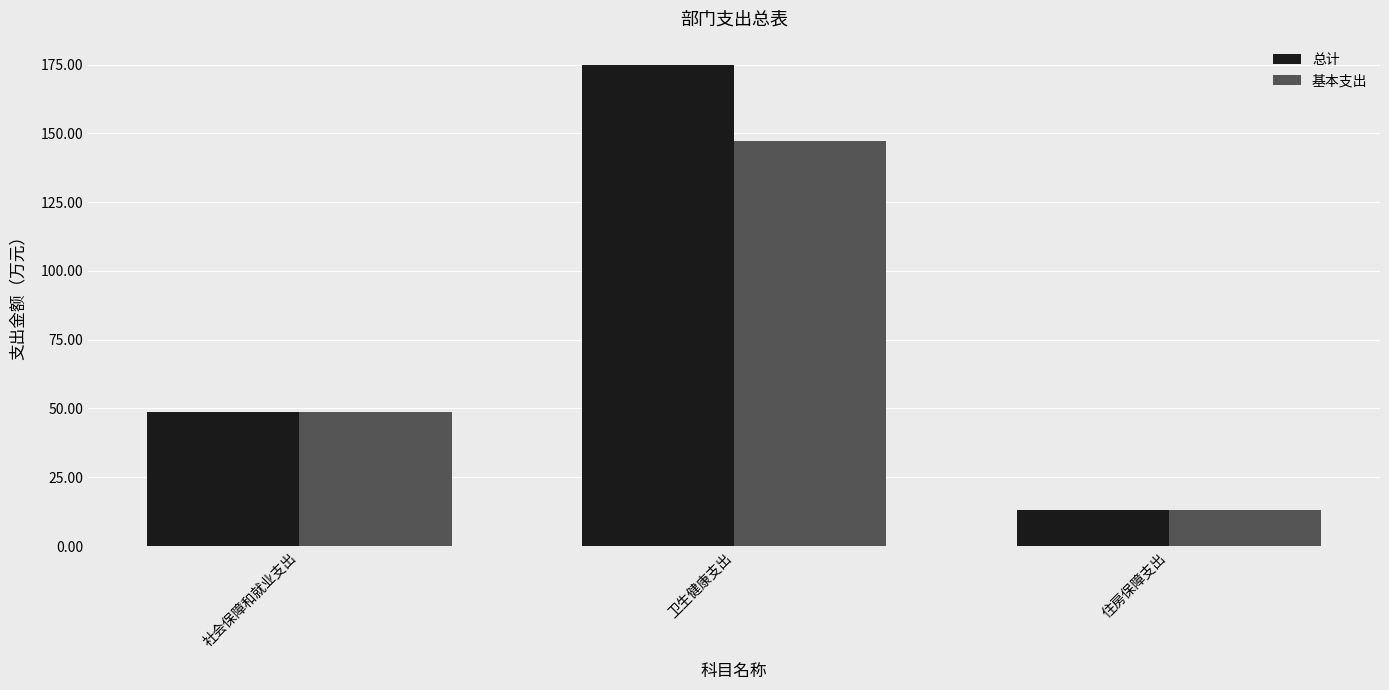

What is the difference between the maximum and minimum values in the 总计 series?

161.8